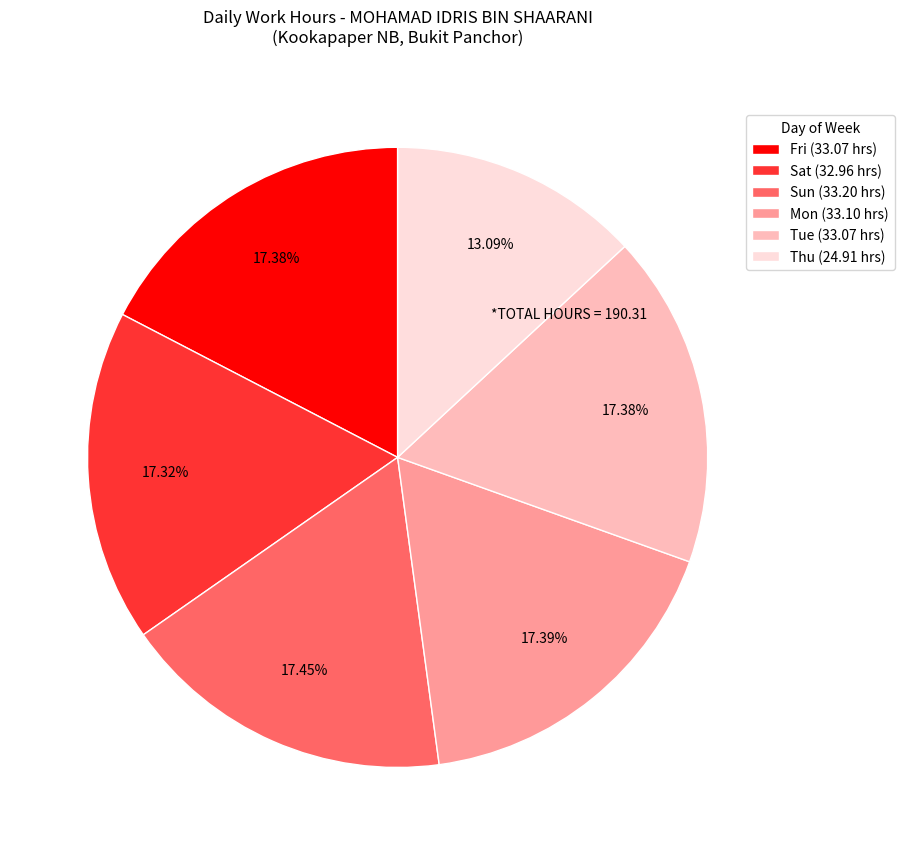

Is there a majority slice in this chart?

No